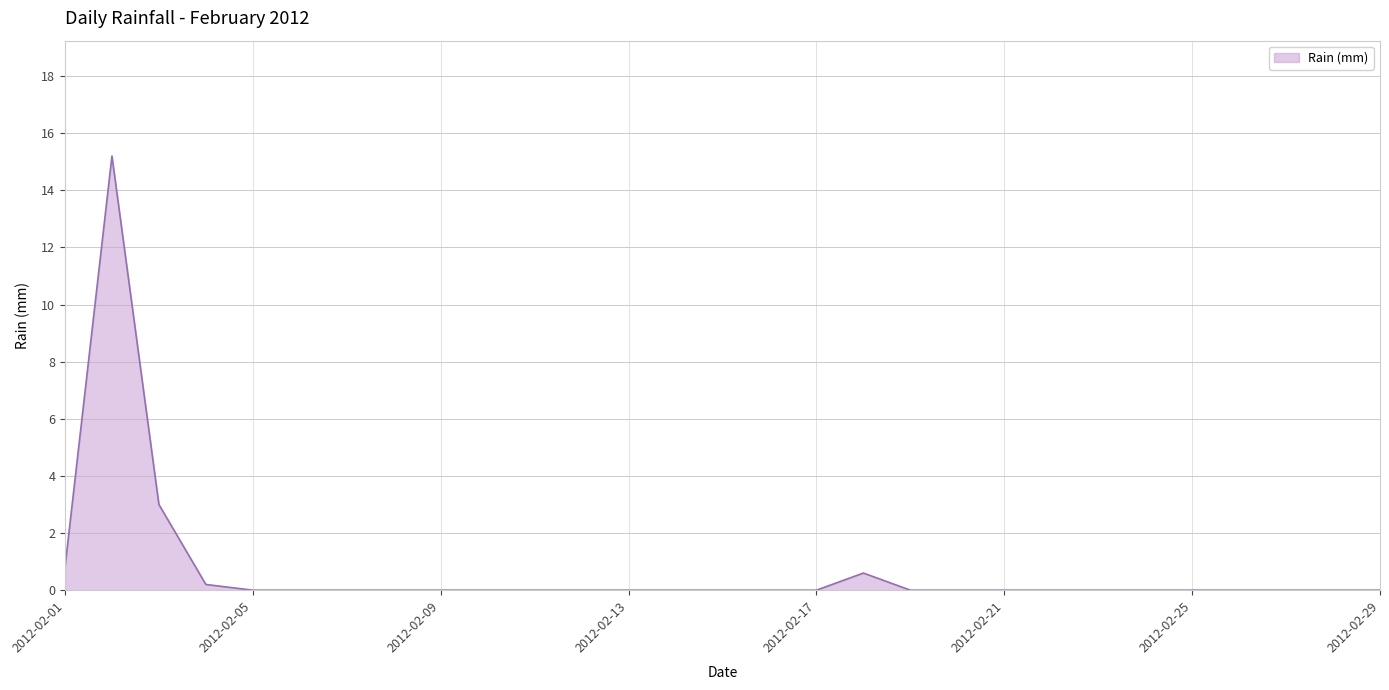

Does the chart display data point markers on the line(s)?

No